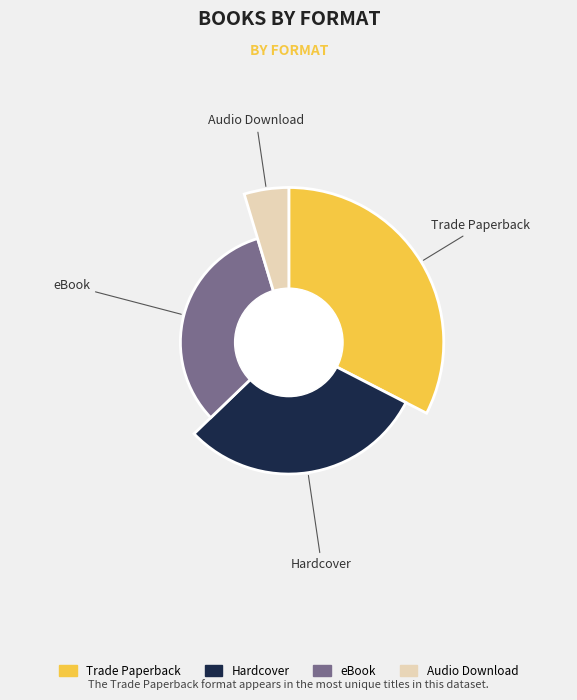

What is the total percentage of eBook and Audio Download?

37.2%